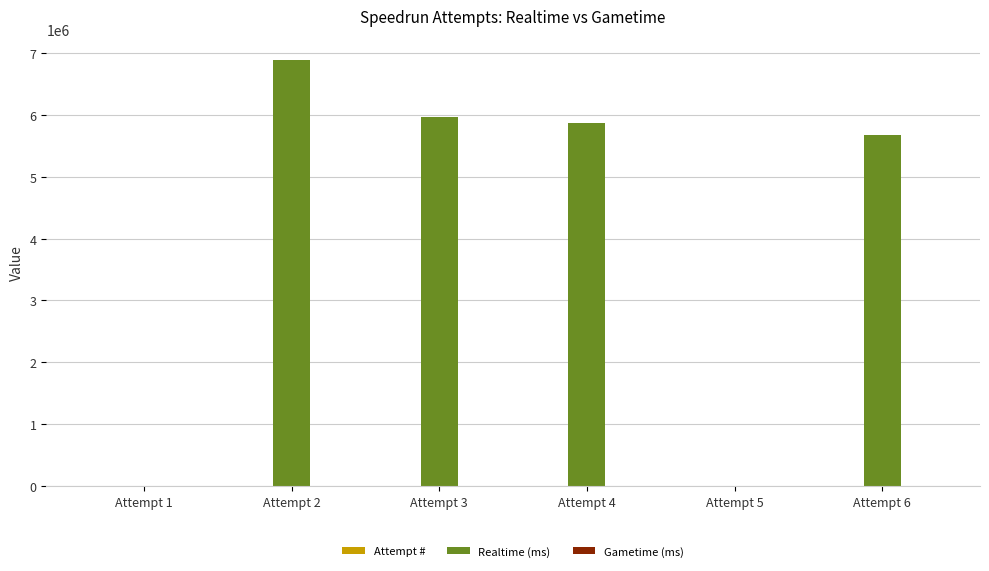

Between Attempt 1 and Attempt 2, which series saw the biggest shift?

Realtime (ms)